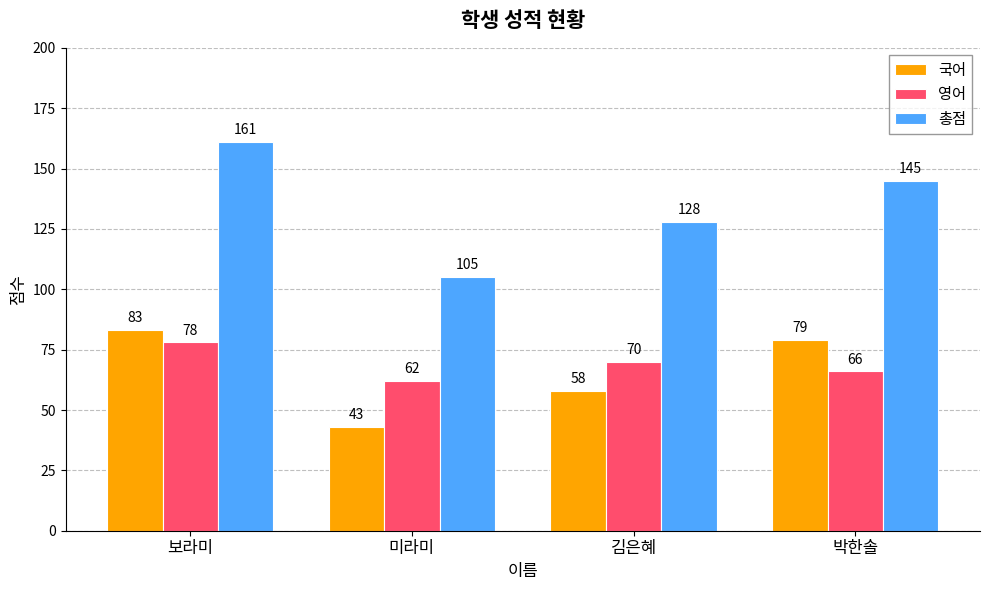

How many values in the 영어 series are below 70?

2